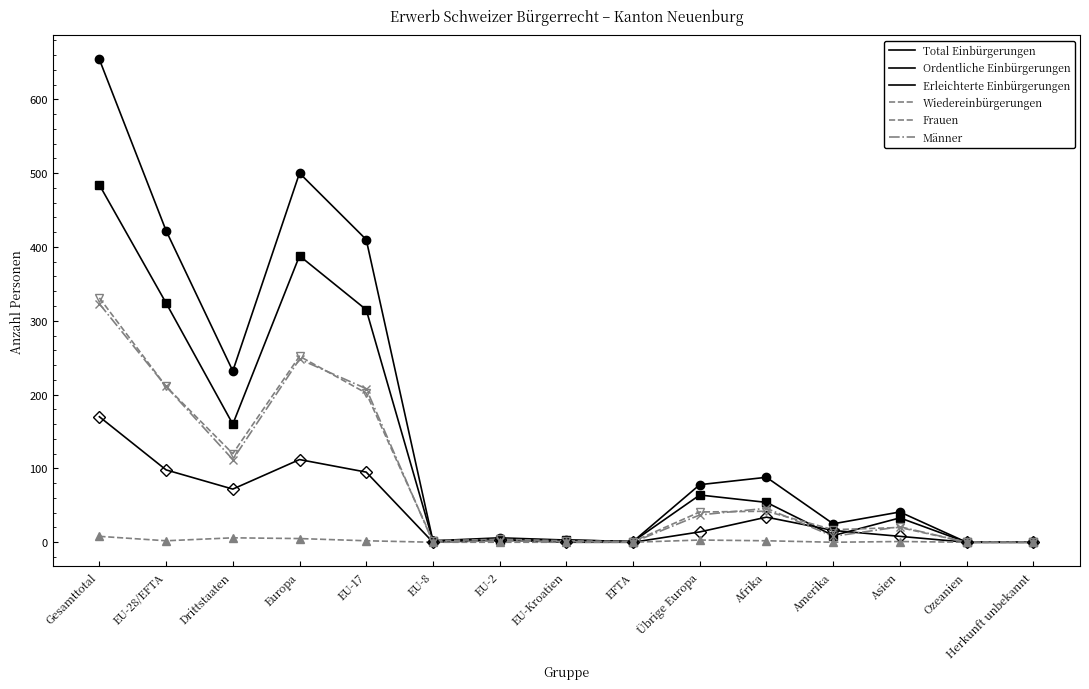

How many lines are shown in the chart?

6